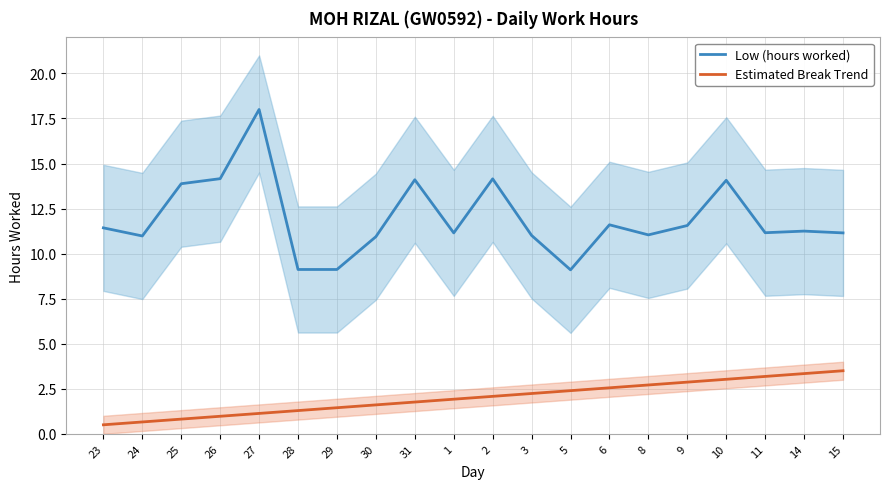

Which series has the largest range (max minus min)?

Low (hours worked)